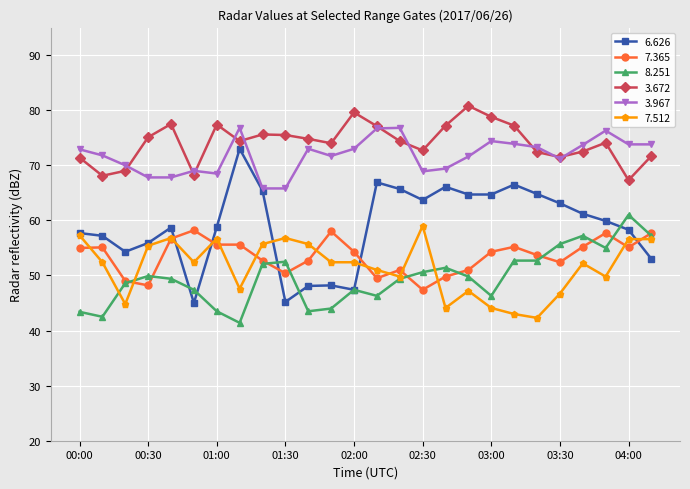

Which series has the largest range (max minus min)?

6.626